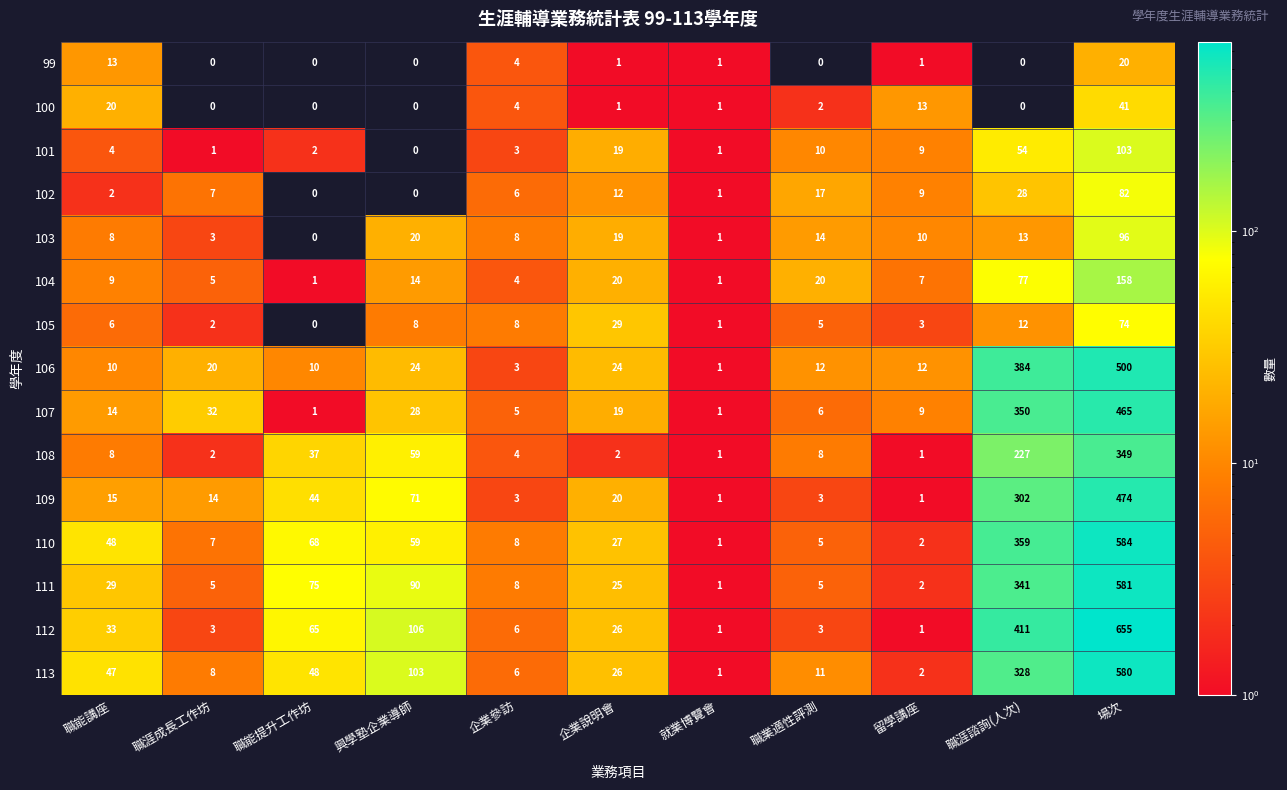

What is the difference between the 104 values at 職涯成長工作坊 and 就業博覽會?

4